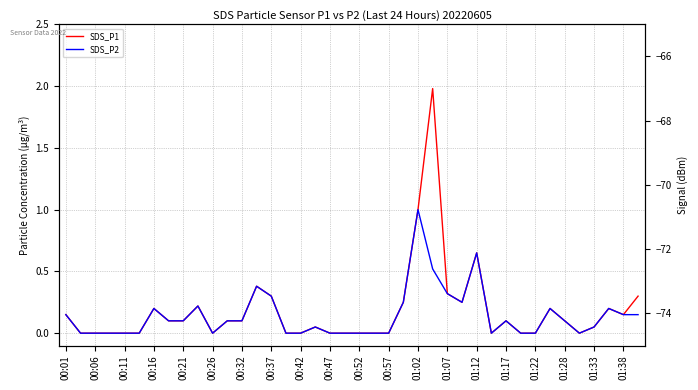

At how many categories does at least one series exceed -15?

40